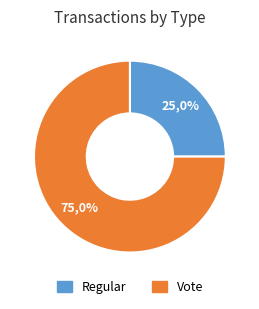

Do Vote and Regular together represent more than half of the pie?

Yes